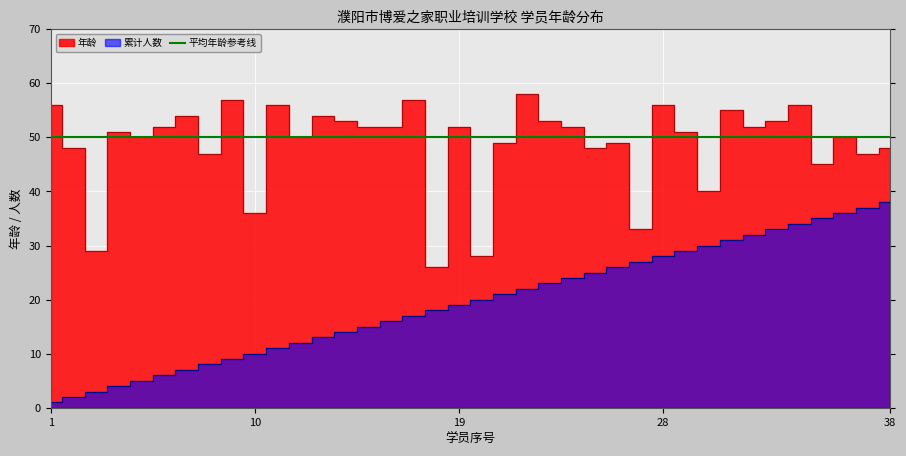

At which category does 年龄 reach its first local valley?

3